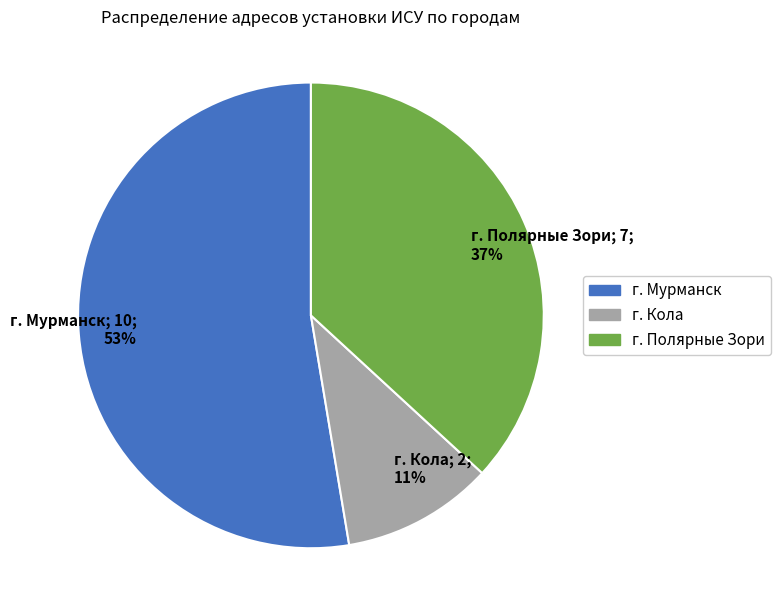

How many segments does this pie chart have?

3